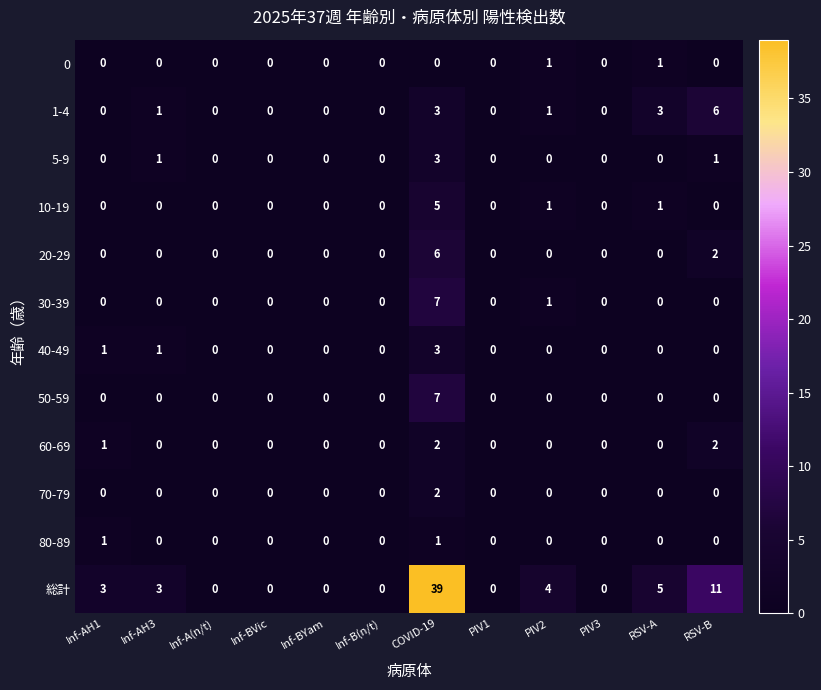

How many 60-69 values are between 0 and 1?

10